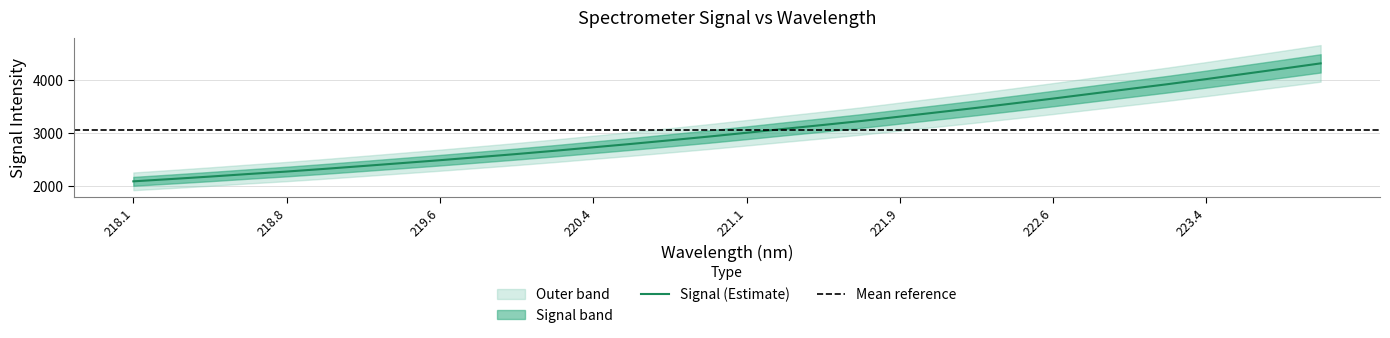

What is the sum of all values?

97827.8